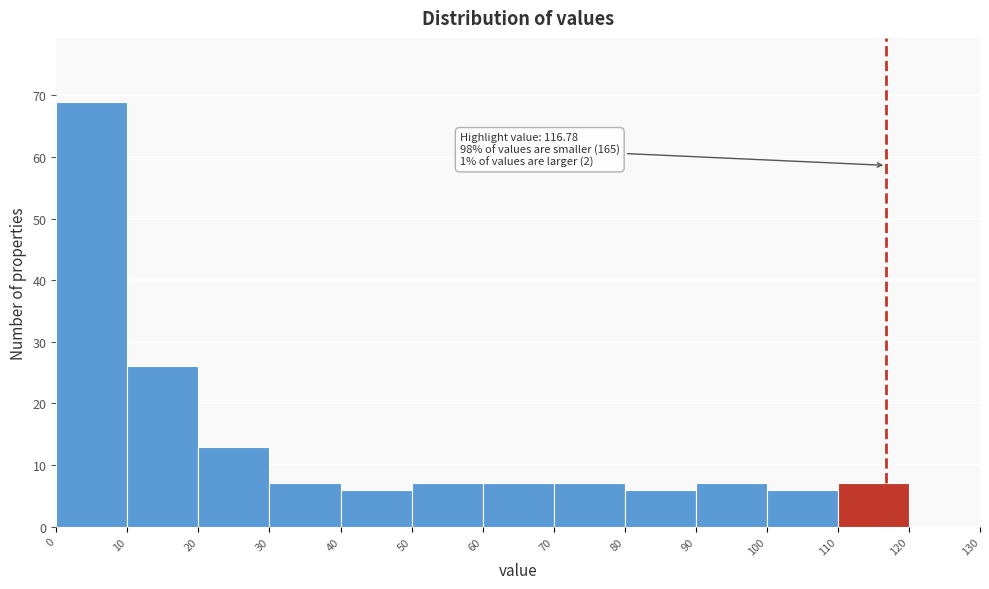

Over which range of the x-axis is the bar tallest?

0 to 10